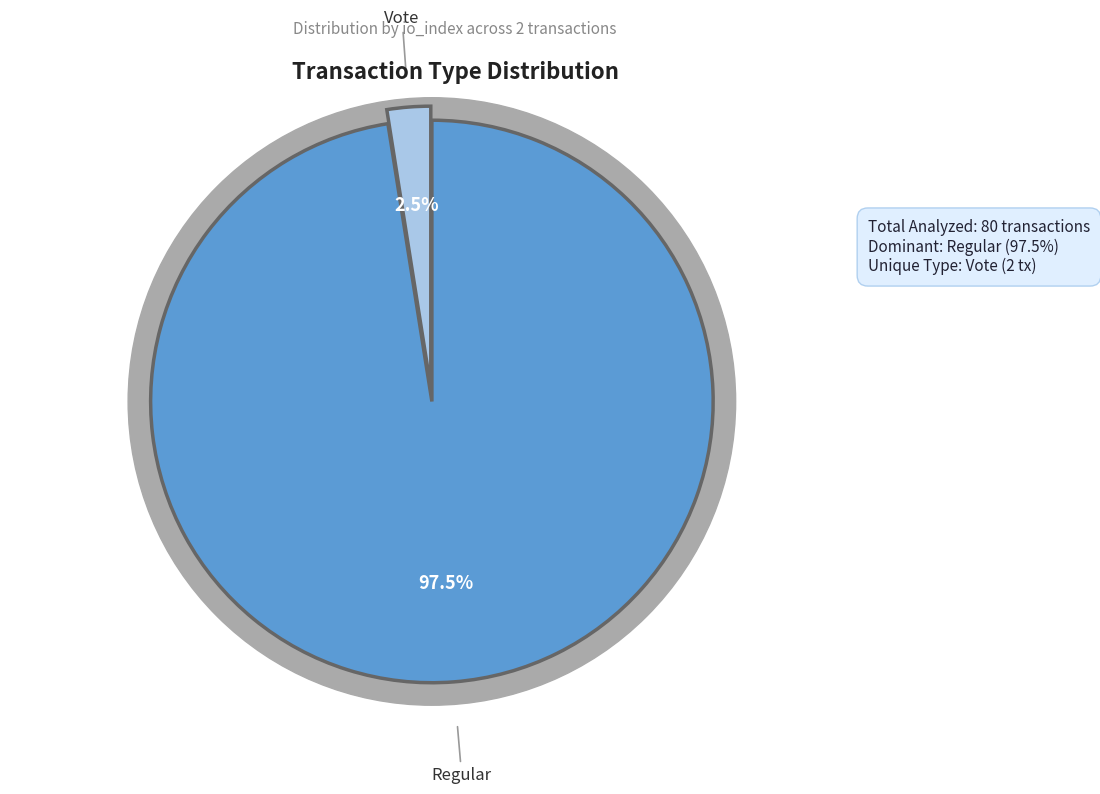

Is it true that Regular is 98% of the pie?

True